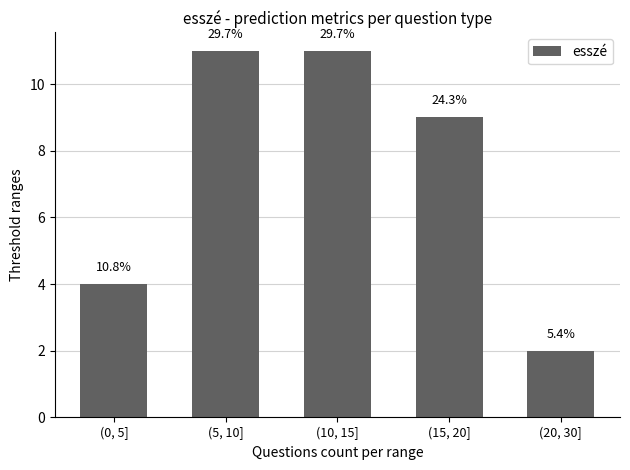

What is the label of the 2nd bar from the right?

(15, 20]